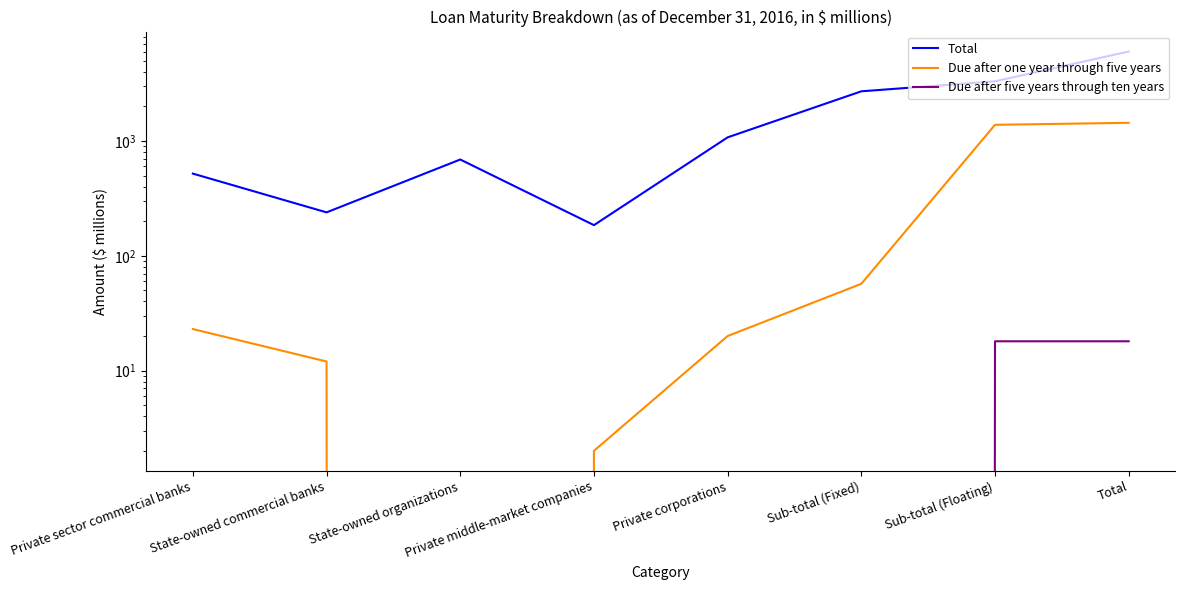

True or false: Due after five years through ten years has a value of 0 at Private corporations.

True